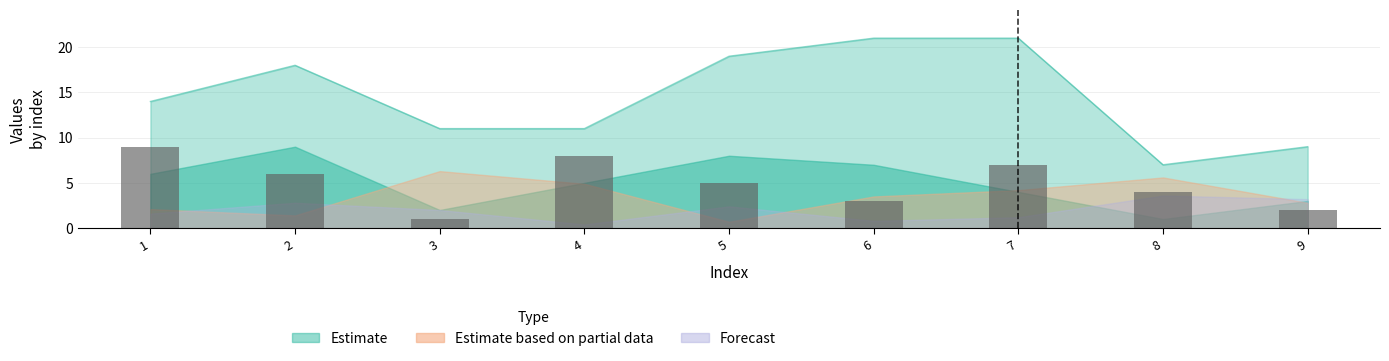

How many bars are there in total?

9